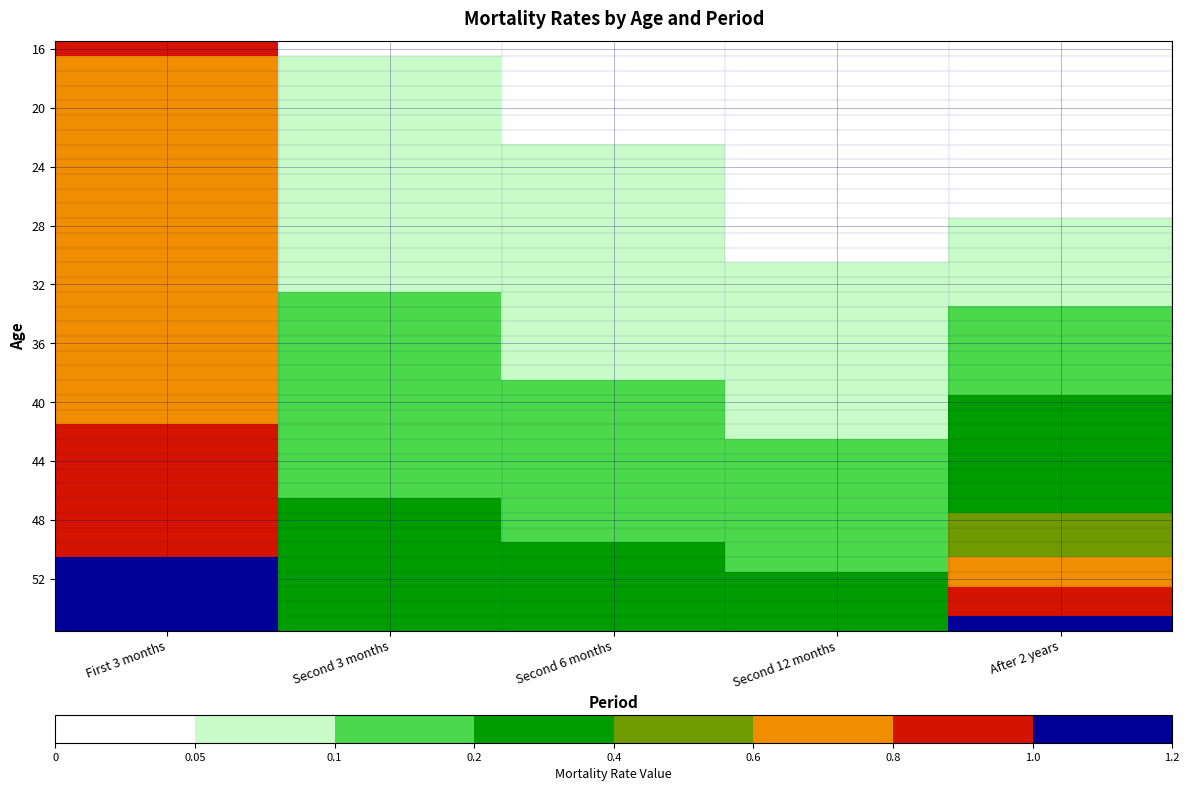

What is the greatest value displayed?

1.2